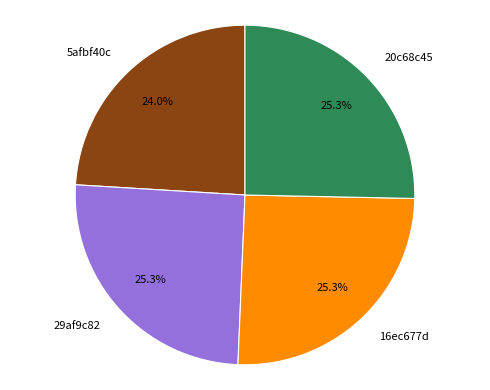

Is there any slice that represents more than half of the pie?

No